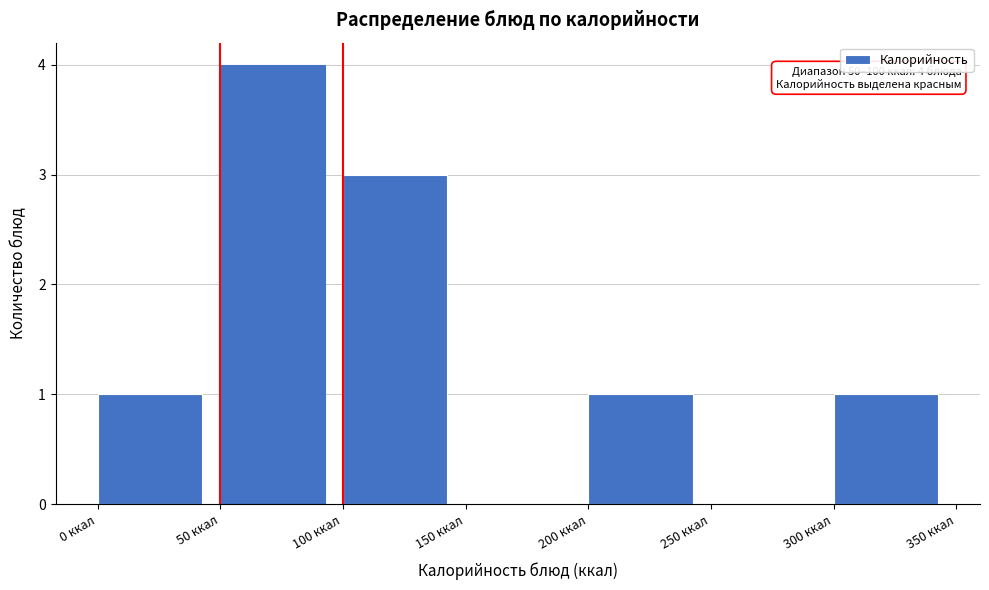

Which range on the x-axis has the tallest bar?

50 to 100